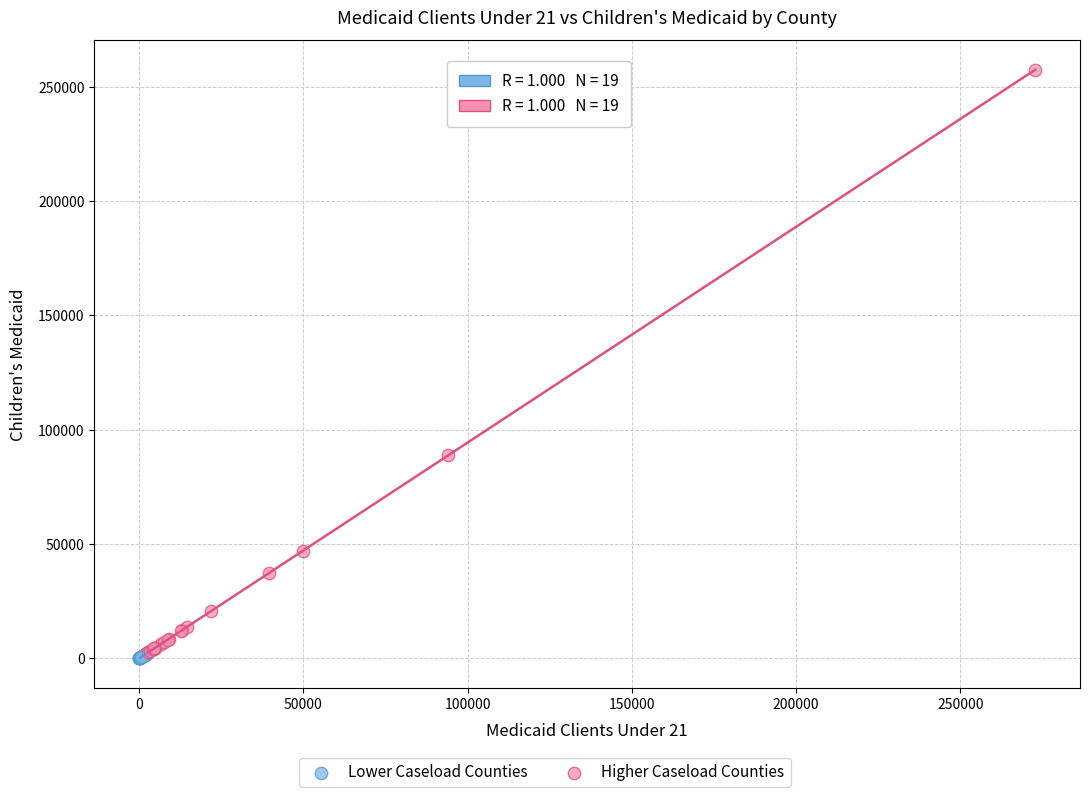

Which series contains the highest Y value?

Higher Caseload Counties